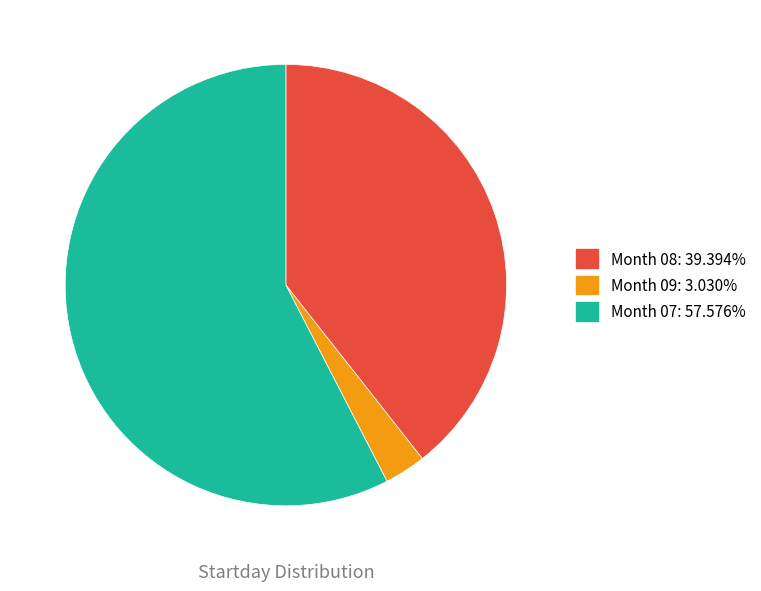

Is there a majority slice in this chart?

Yes